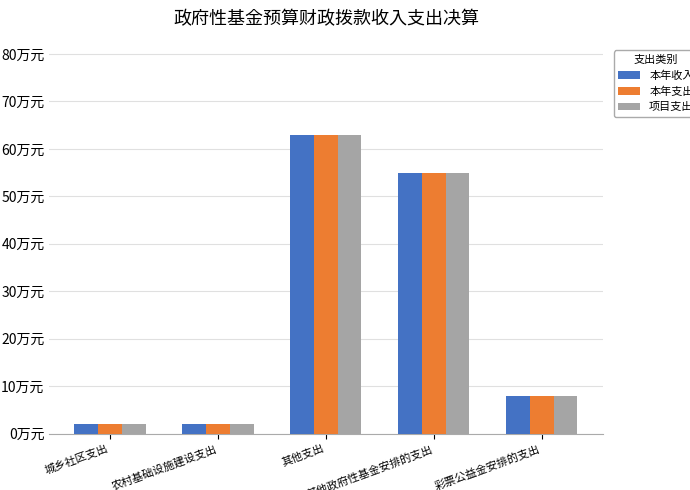

At which label does 本年收入 first exceed 8?

其他支出